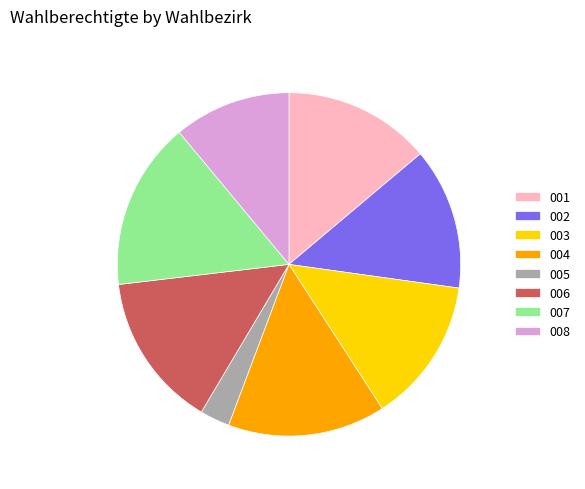

Which category has the biggest portion of the pie?

007